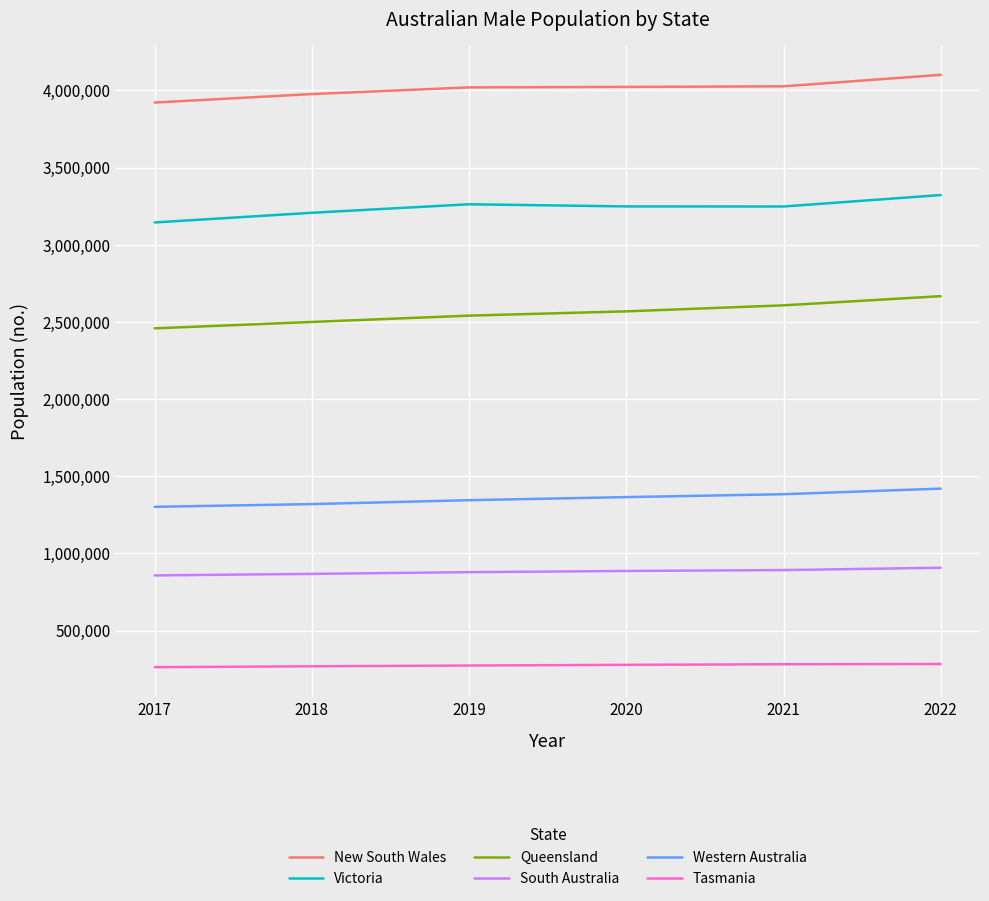

What is the spread (max minus min) of values at 2018?

3707426